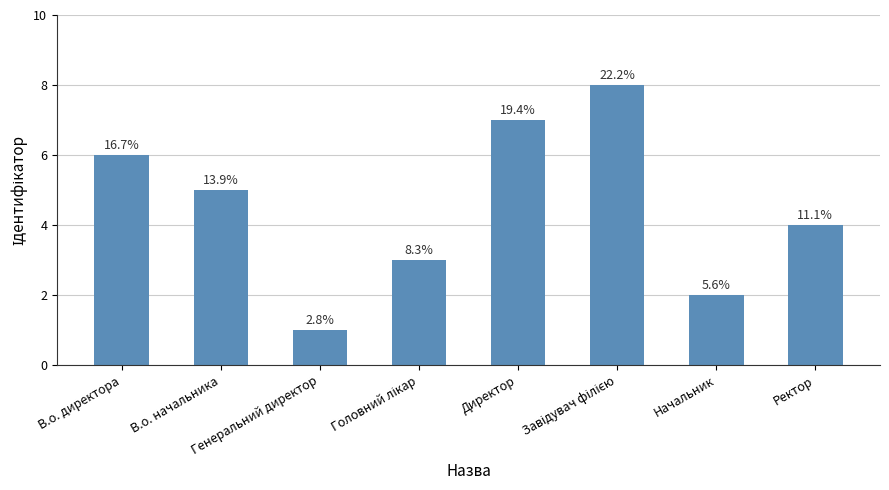

At which category does the chart reach its peak across all series?

Завідувач філією